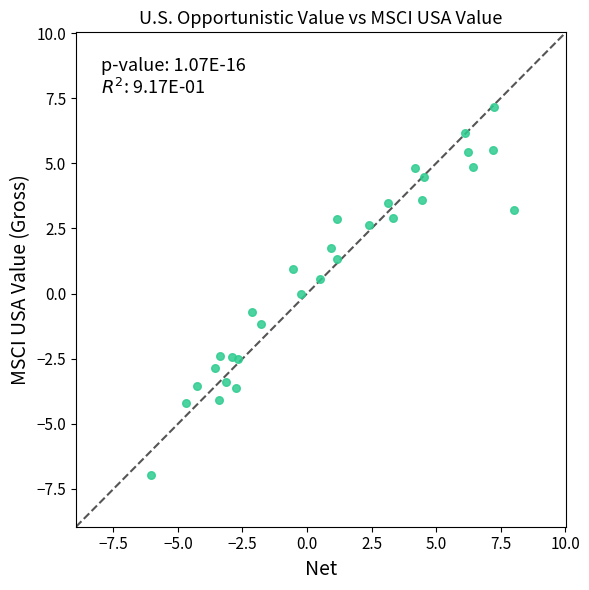

What is the range of Y values (max minus min)?

14.1